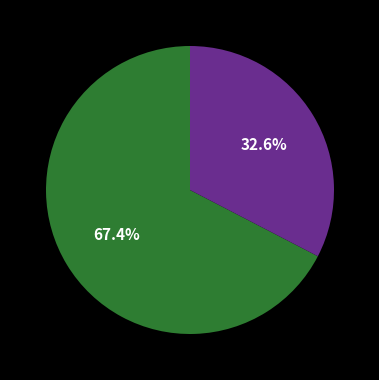

Is there any slice that represents more than half of the pie?

Yes